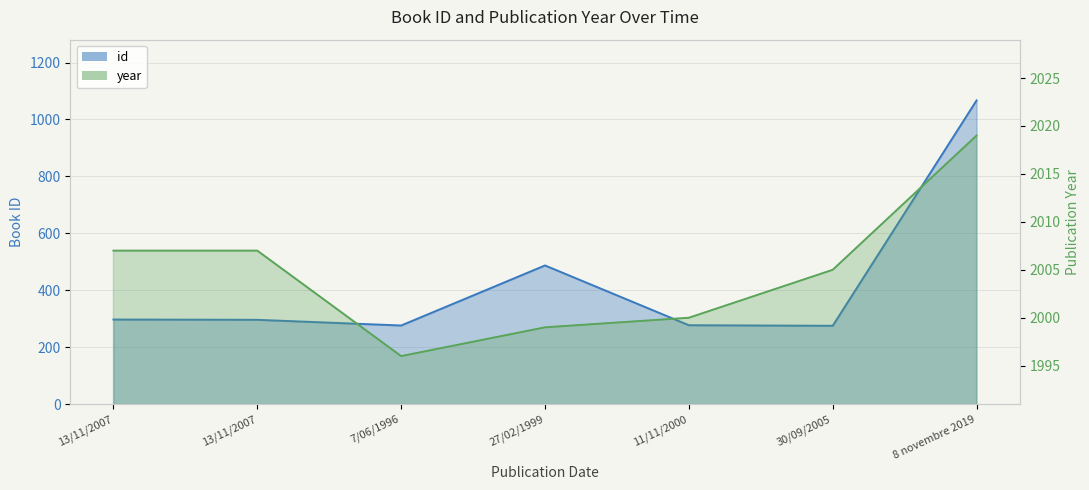

Which series has the widest spread of values?

id